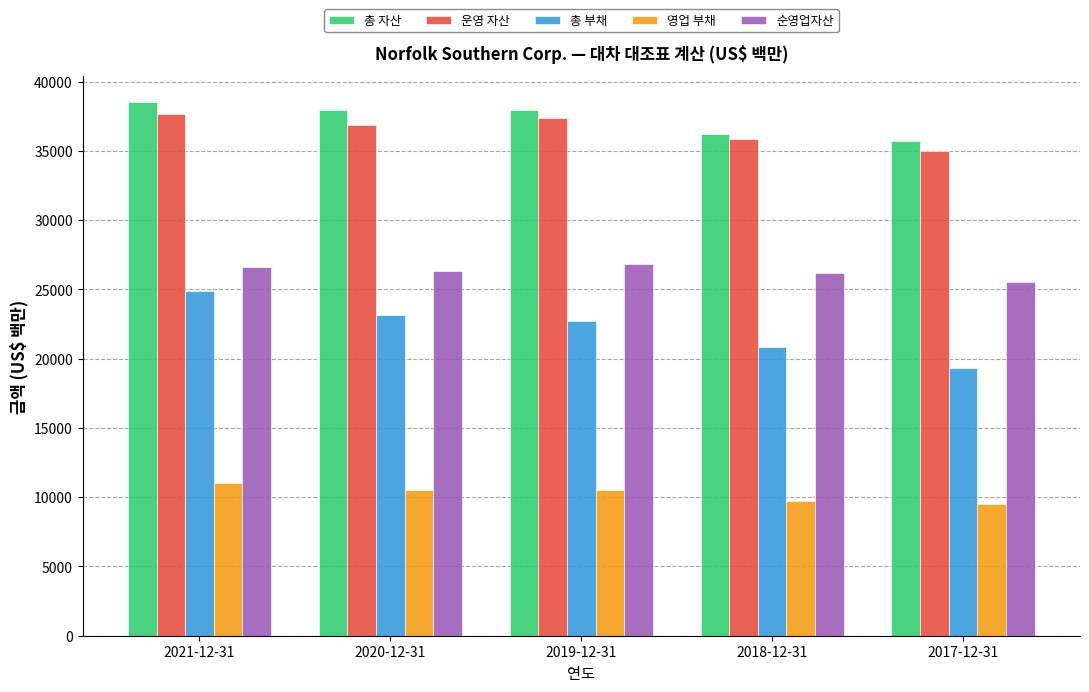

At how many categories does at least one series exceed 22218?

5